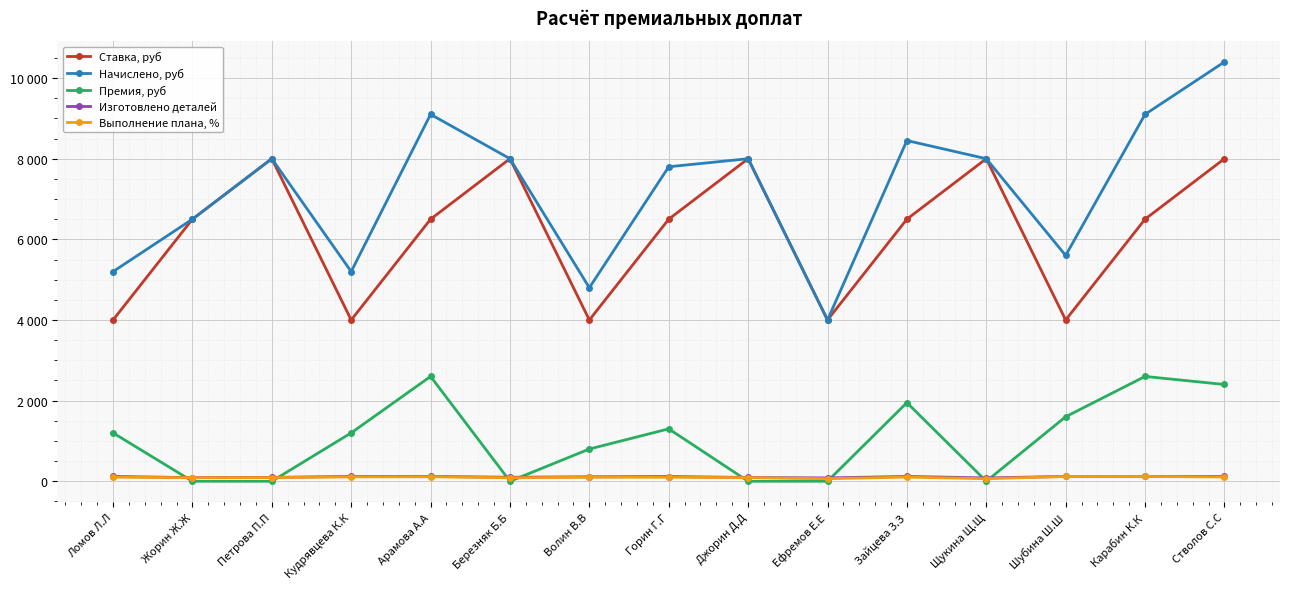

What is the difference between the maximum and minimum values in the Изготовлено деталей series?

37.0